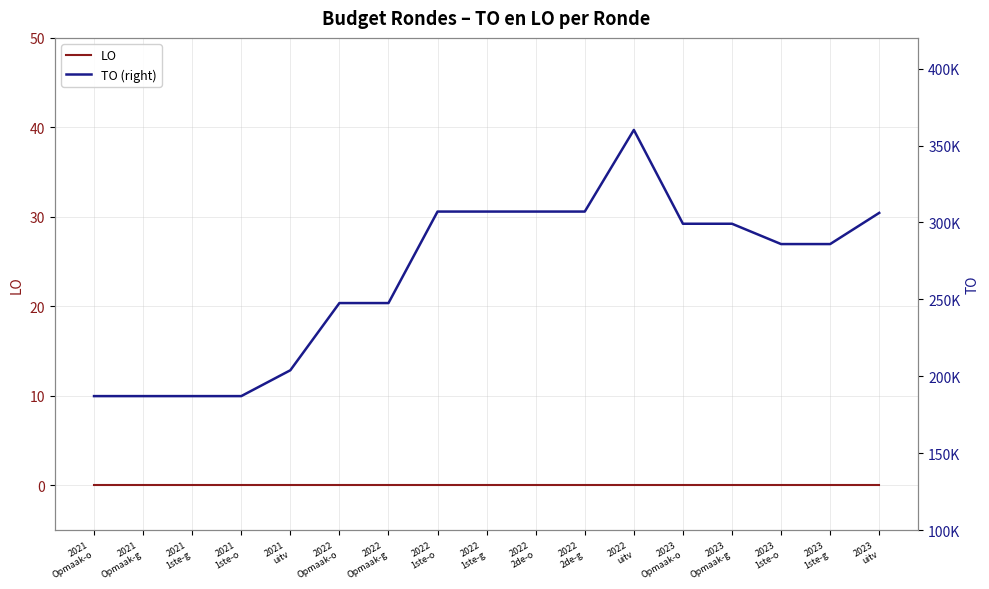

What is the label of the 8th point from the left?

2022
1ste-o